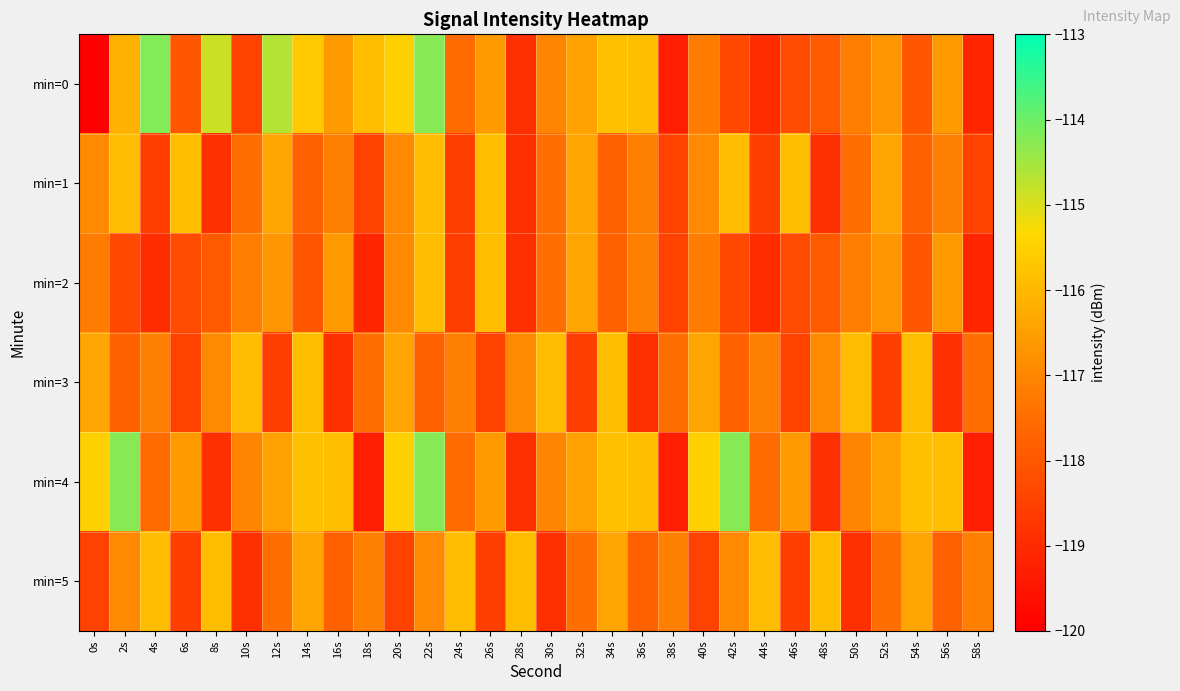

What is the difference between the highest and lowest values at 0s?

97.8